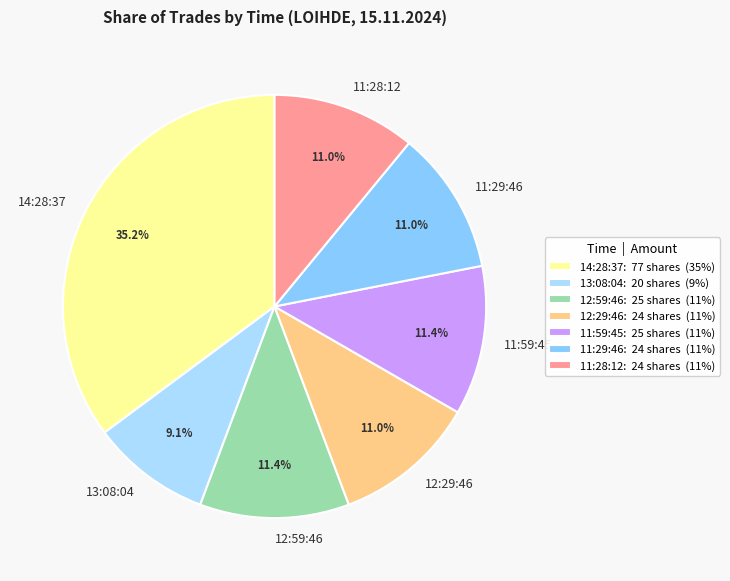

Between 11:28:12 and 13:08:04, which is larger?

11:28:12